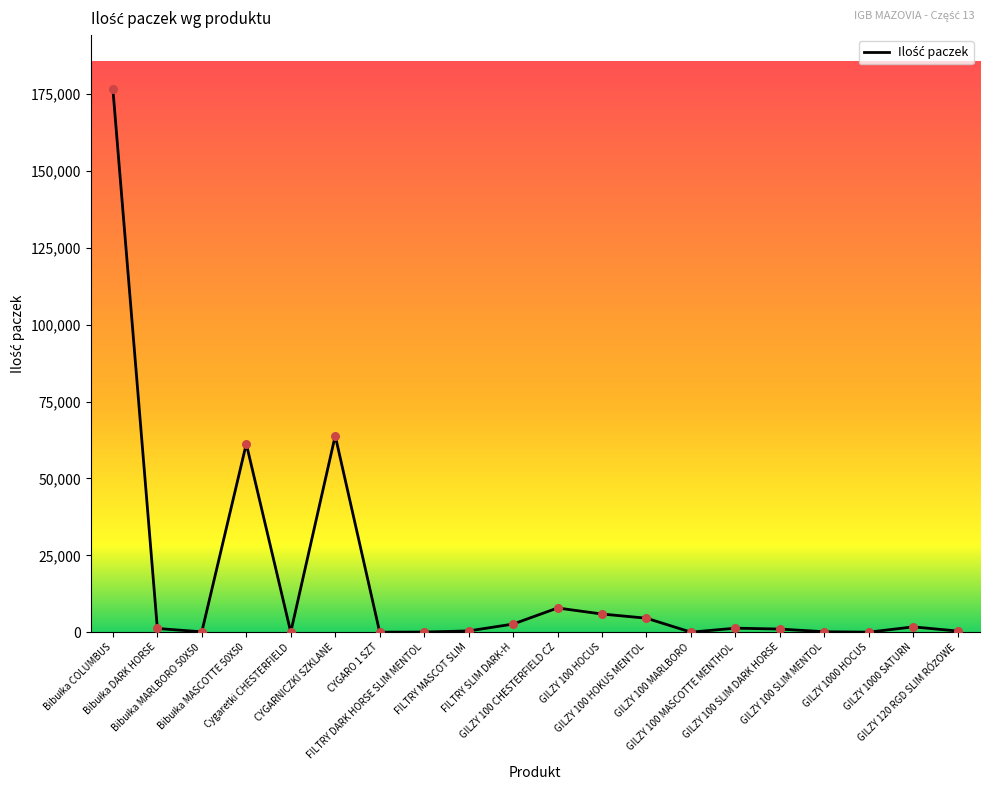

What is the change in value from Cygaretki CHESTERFIELD to FILTRY DARK HORSE SLIM MENTOL?

+36